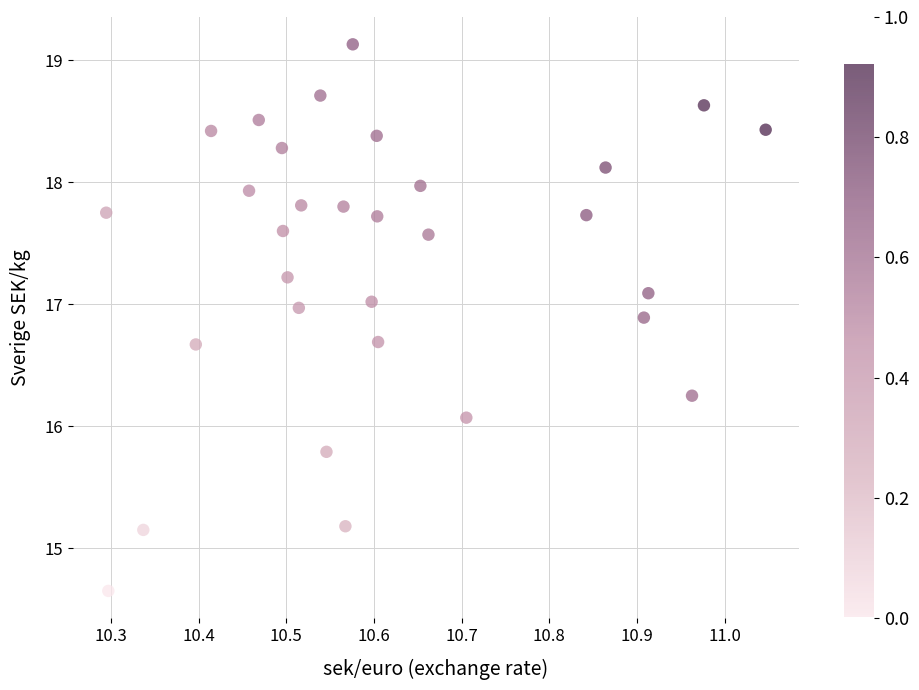

What Y value in the scatter plot is closest to 16?

16.1